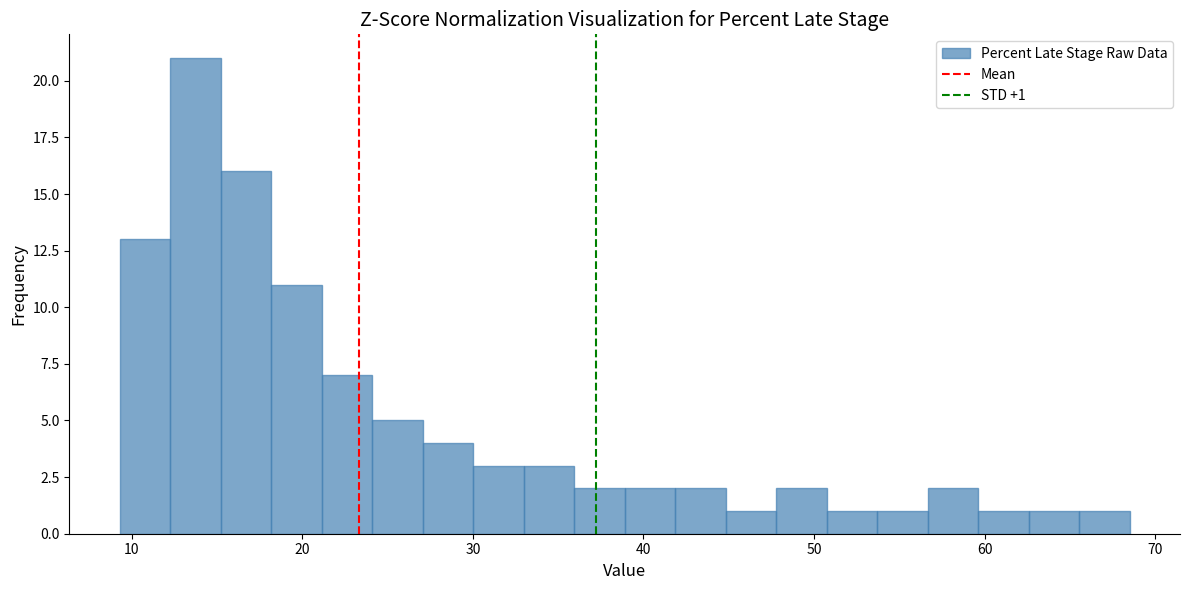

Read against the x-axis, roughly where is the centre of the tallest bar?

14